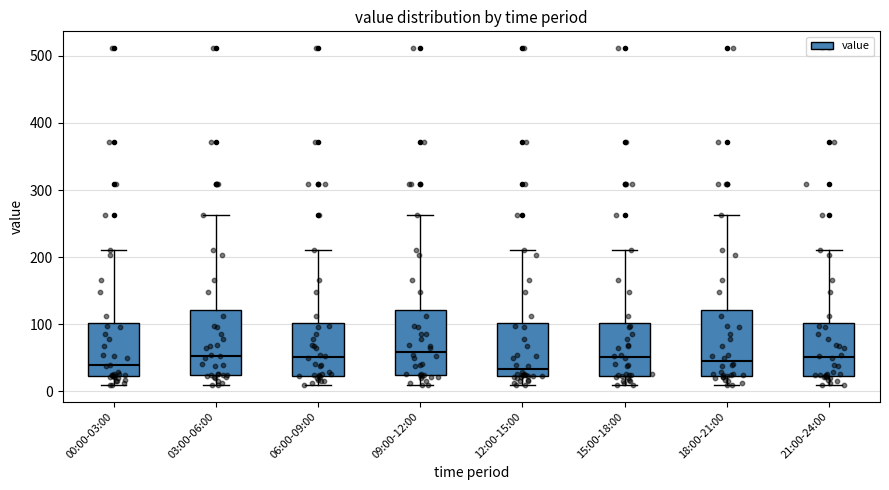

Reading left to right, read every box against the y-axis: the position of its median line, the range the box covers, and the ends of its whiskers. The values are not printed on the chart, so give them approximately, as read against the axis.

00:00-03:00: median 40, box 20 to 100, whiskers 10 to 210
03:00-06:00: median 50, box 20 to 120, whiskers 10 to 260
06:00-09:00: median 50, box 20 to 100, whiskers 10 to 210
09:00-12:00: median 60, box 20 to 120, whiskers 10 to 260
12:00-15:00: median 30, box 20 to 100, whiskers 10 to 210
15:00-18:00: median 50, box 20 to 100, whiskers 10 to 210
18:00-21:00: median 50, box 20 to 120, whiskers 10 to 260
21:00-24:00: median 50, box 20 to 100, whiskers 10 to 210